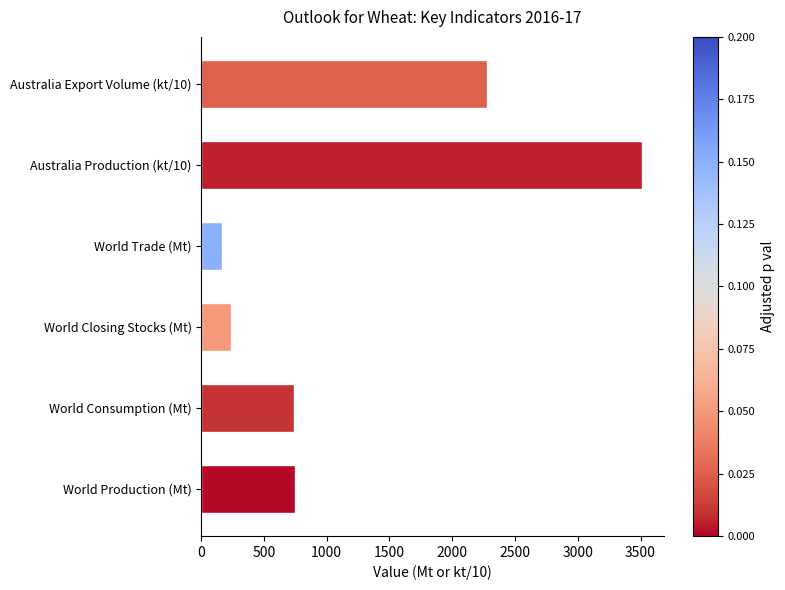

At which category does the chart reach its peak across all series?

Australia Production (kt/10)